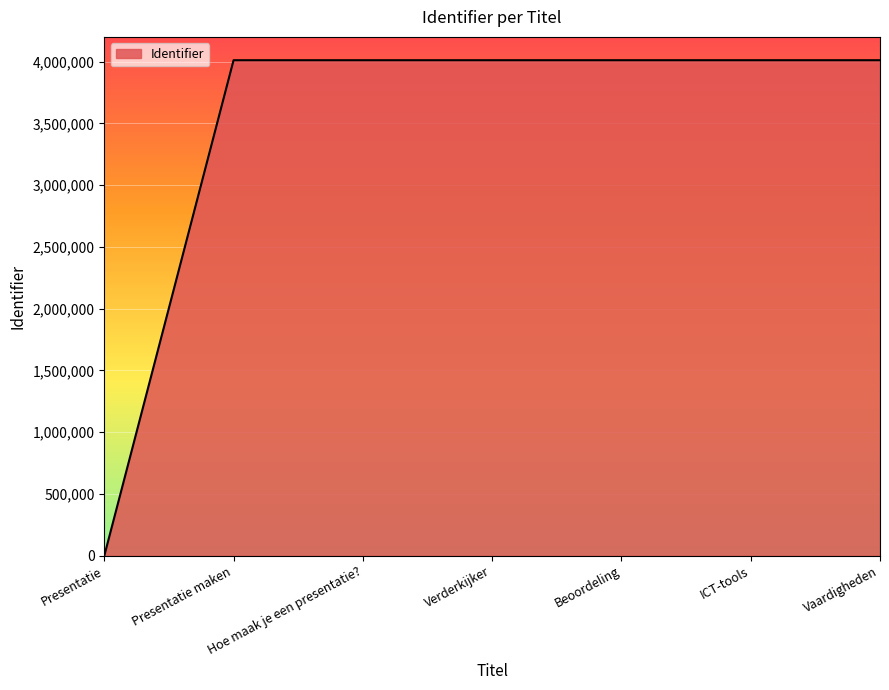

Is it true that the value at Hoe maak je een presentatie? is 4011283?

True